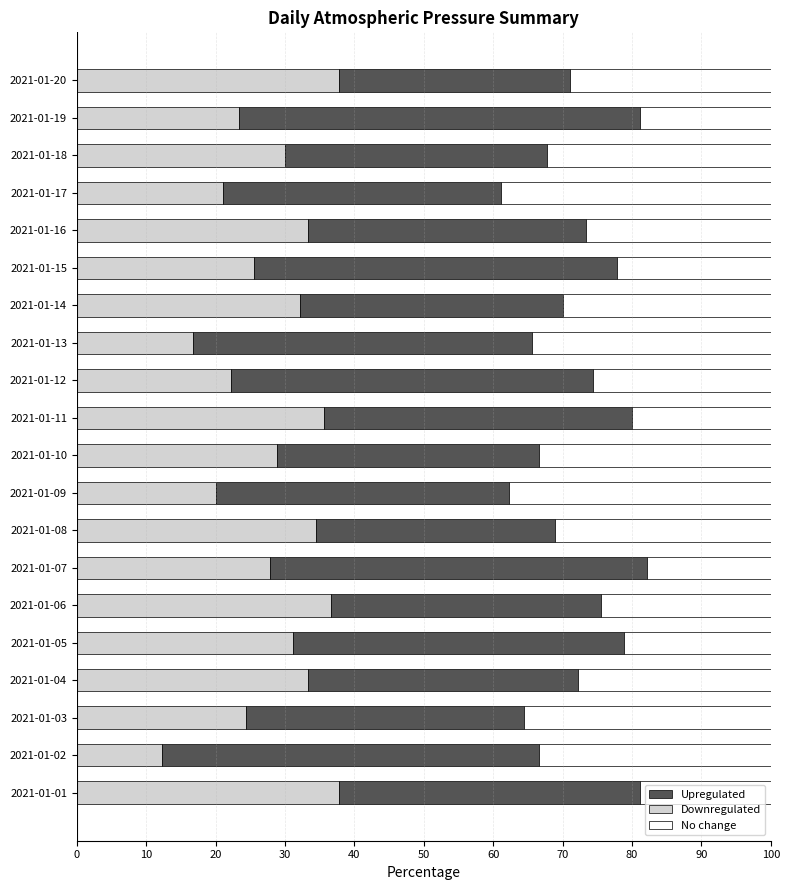

What is the total value across all series at 2021-01-11?

100.0